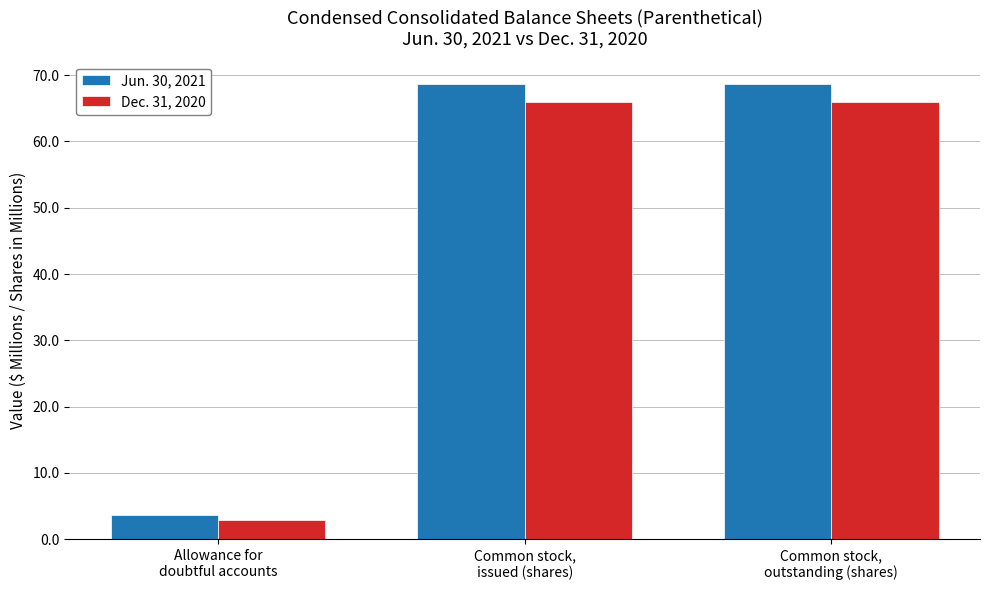

How many series are shown in this chart?

2